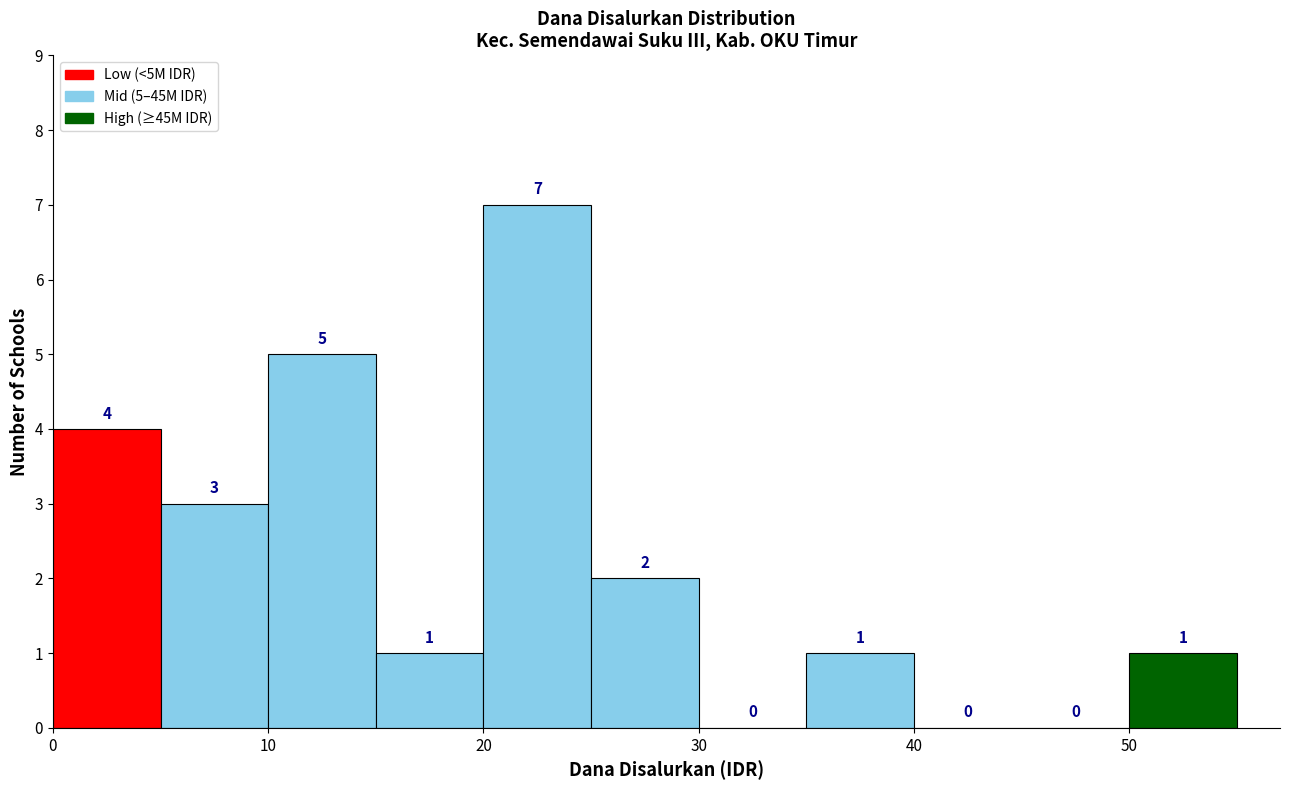

Which range on the x-axis has the tallest bar?

20 to 25